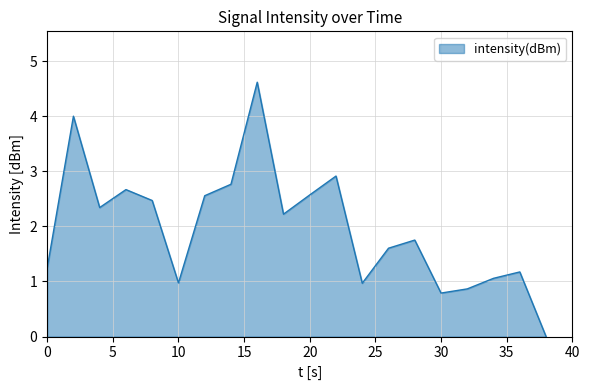

What is the maximum value shown in the chart?

4.6